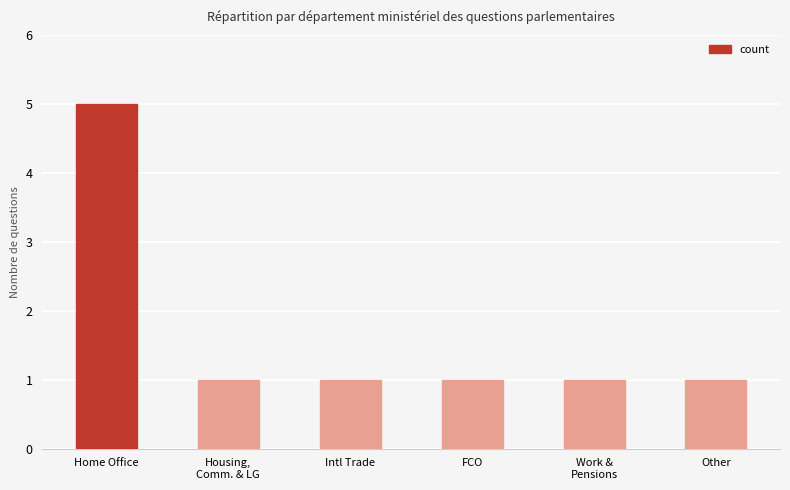

Reading left to right, transcribe all the data shown in this chart.

Home Office=5	Housing,
Comm. & LG=1	Intl Trade=1	FCO=1	Work &
Pensions=1	Other=1